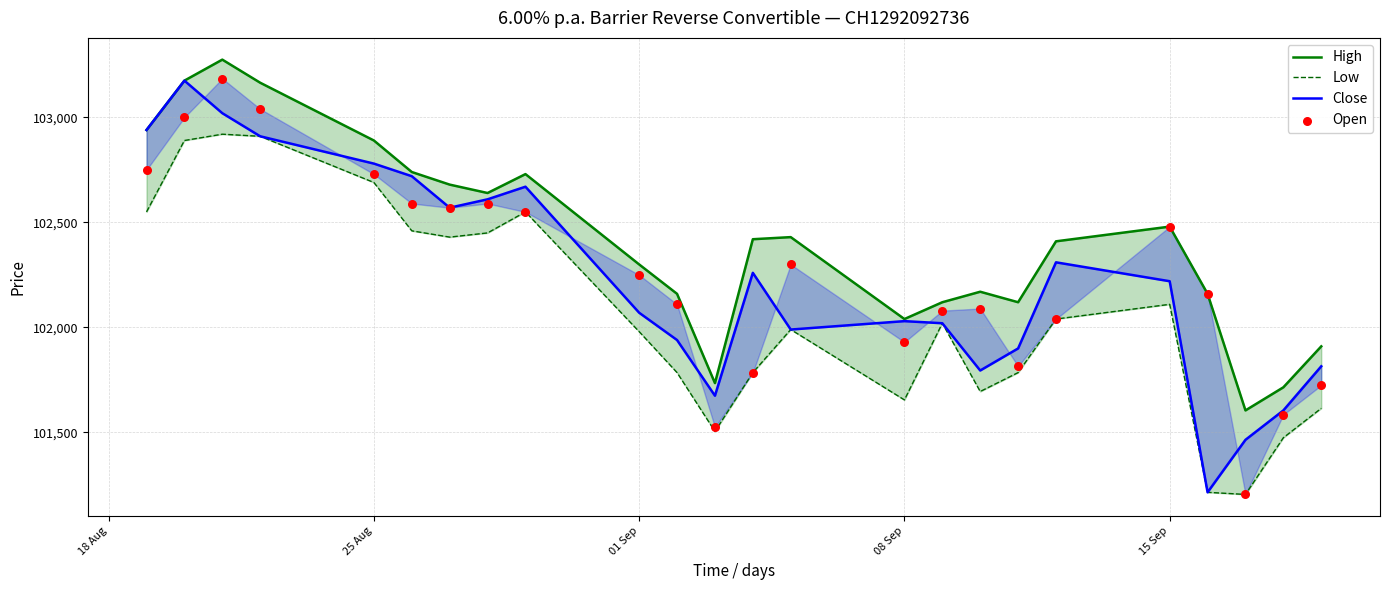

At how many categories does at least one series exceed 102958?

3